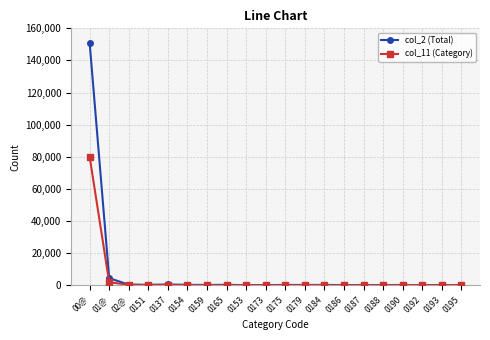

What is the sum of all col_11 (Category) values?

83547